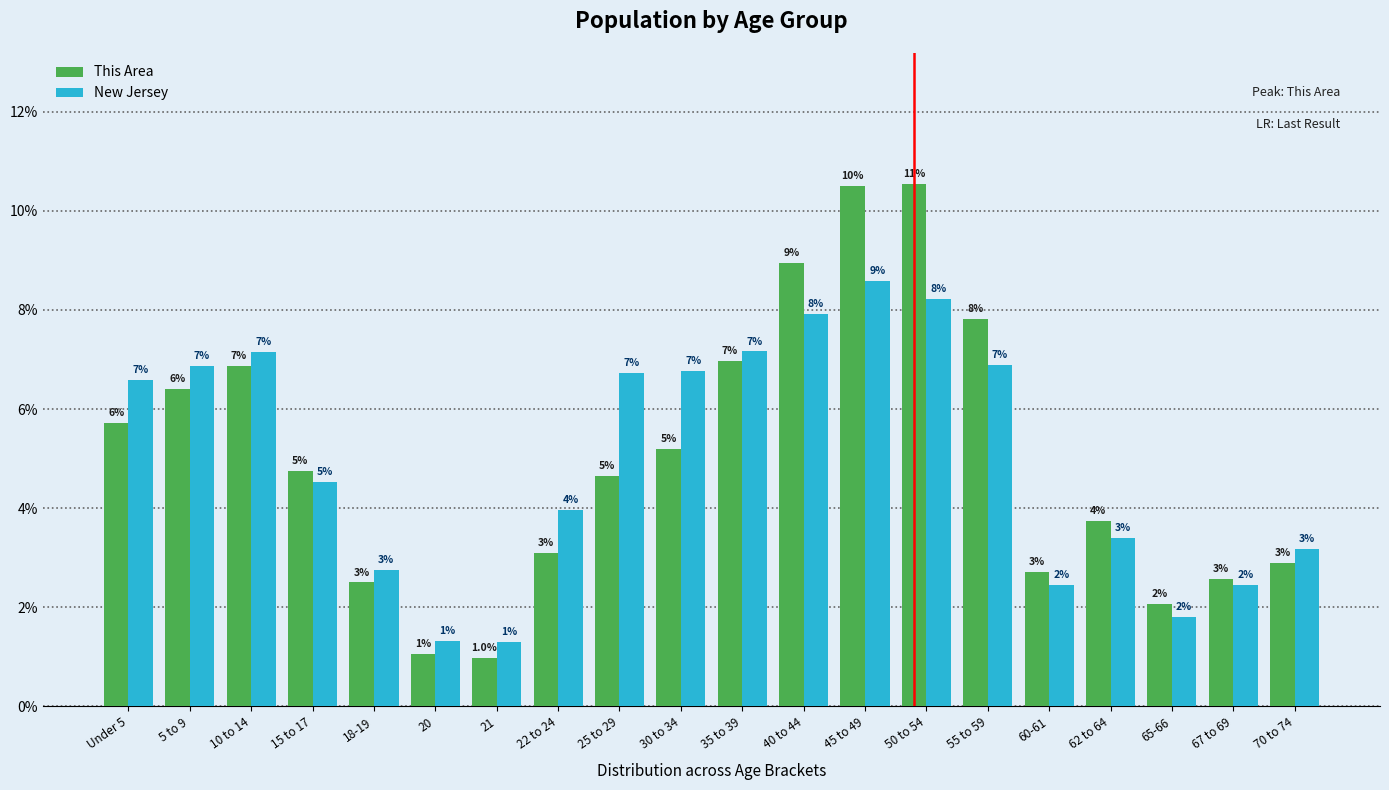

What are all the series names shown in the legend?

This Area, New Jersey